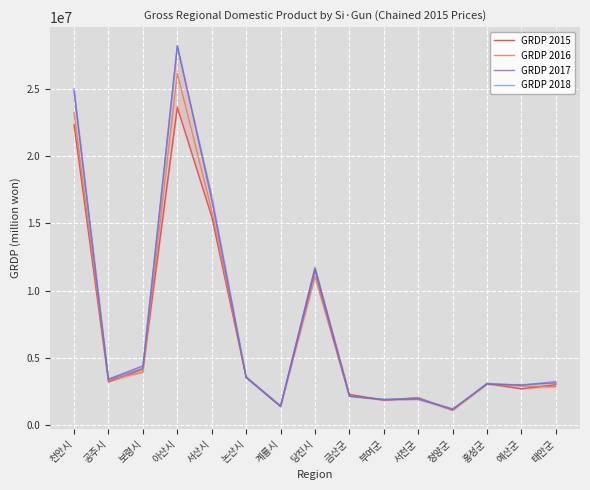

The GRDP 2018 series shows 1899179.1 at 부여군. True or false?

True